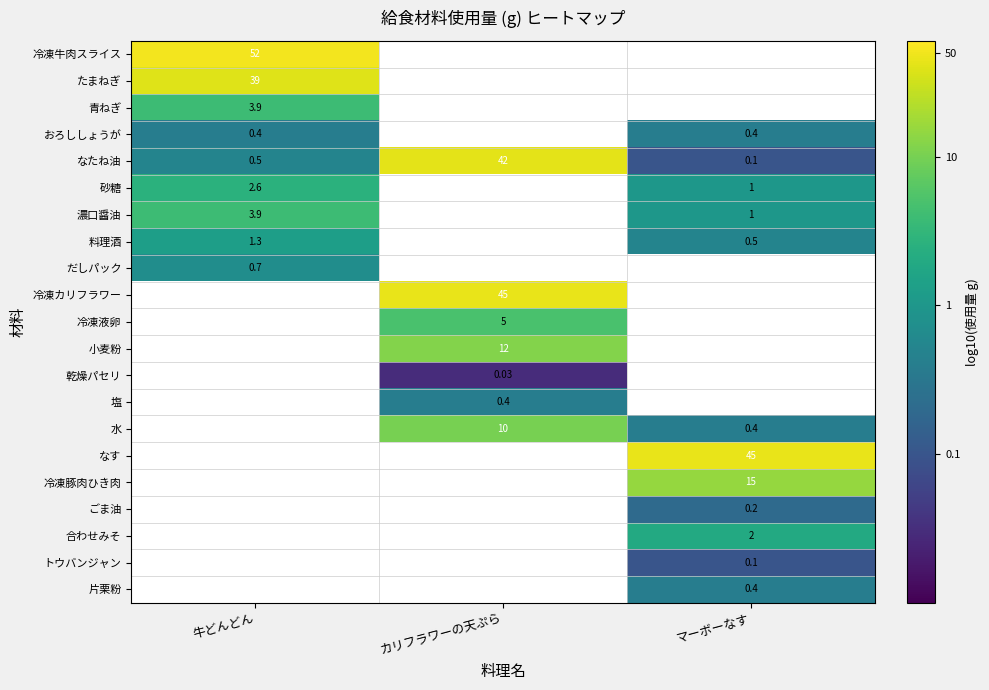

Is the value of 冷凍牛肉スライス at 牛どんどん greater than the value of 水 at マーボーなす?

Yes